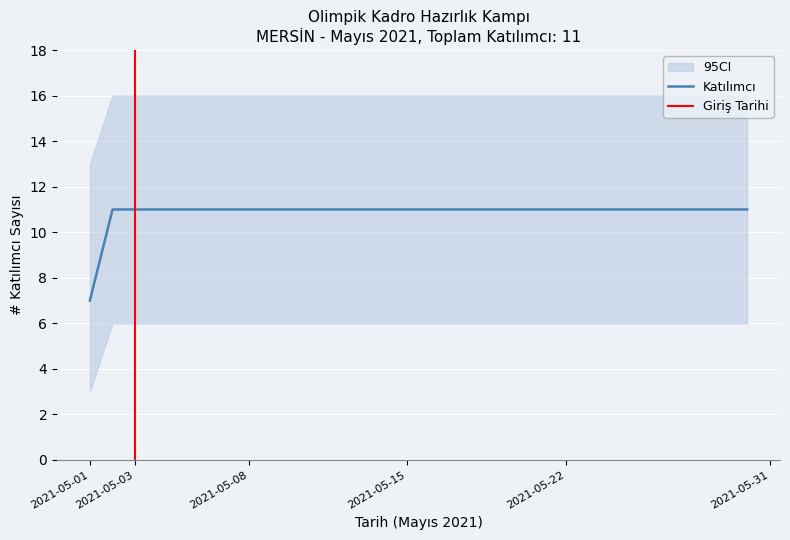

Which category has the lowest value in the Katılımcı series?

2021-05-01